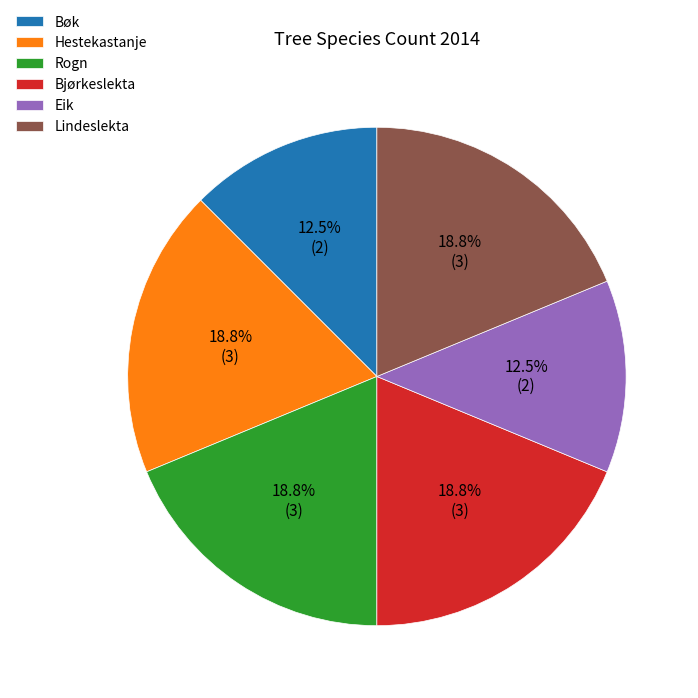

The Lindeslekta slice represents 19% of the pie. True or false?

True